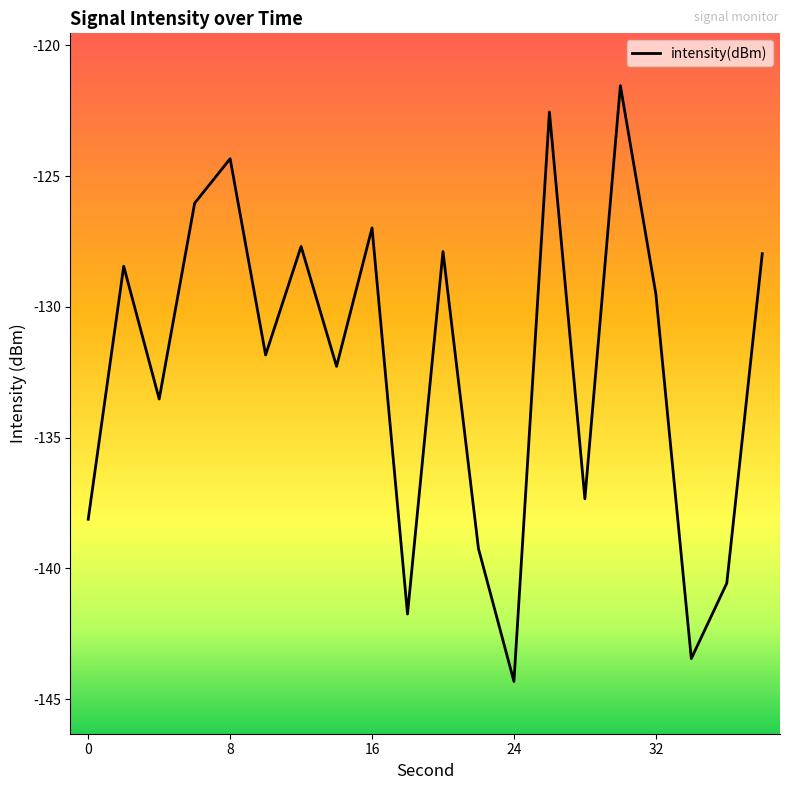

How many interior local peaks (higher than both neighbors) does the data have?

7